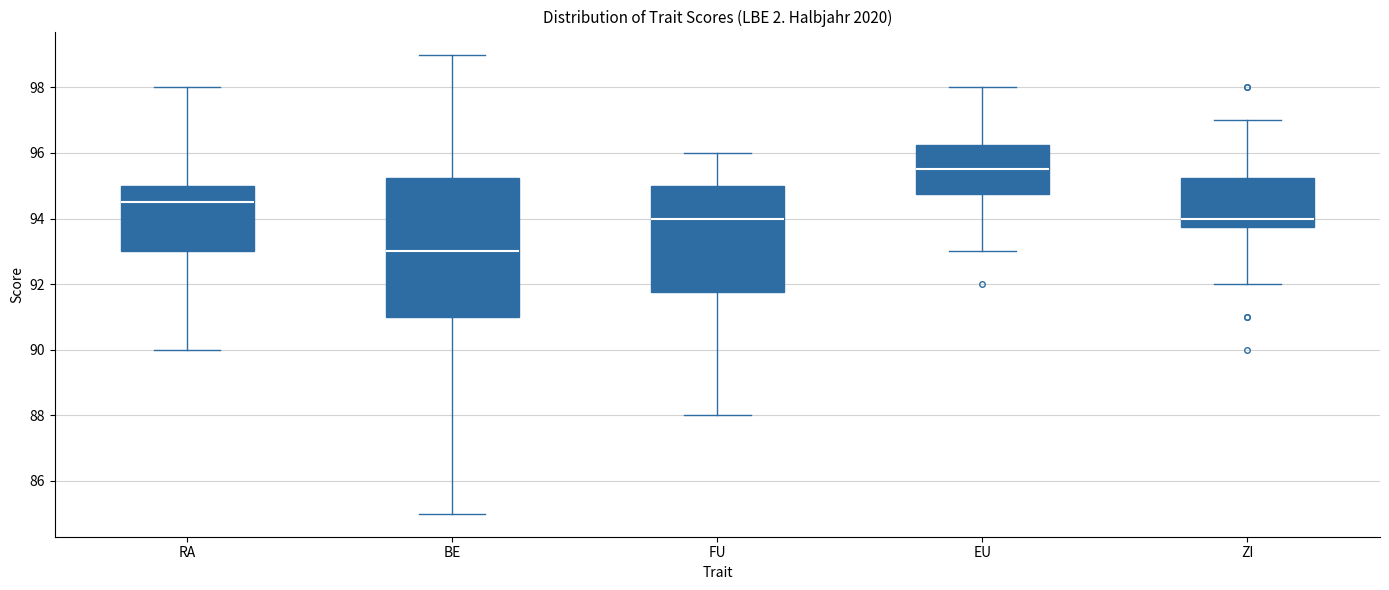

Reading left to right, transcribe this box plot: for each box, give where its median line is, the range the box spans, and where its two whiskers end, as read against the y-axis. The values are not printed on the chart, so give them approximately, as read against the axis.

RA: median 94.6, box 93.0 to 95.0, whiskers 90.0 to 98.0
BE: median 93.0, box 91.0 to 95.2, whiskers 85.0 to 99.0
FU: median 94.0, box 91.8 to 95.0, whiskers 88.0 to 96.0
EU: median 95.6, box 94.8 to 96.2, whiskers 93.0 to 98.0
ZI: median 94.0, box 93.8 to 95.2, whiskers 92.0 to 97.0